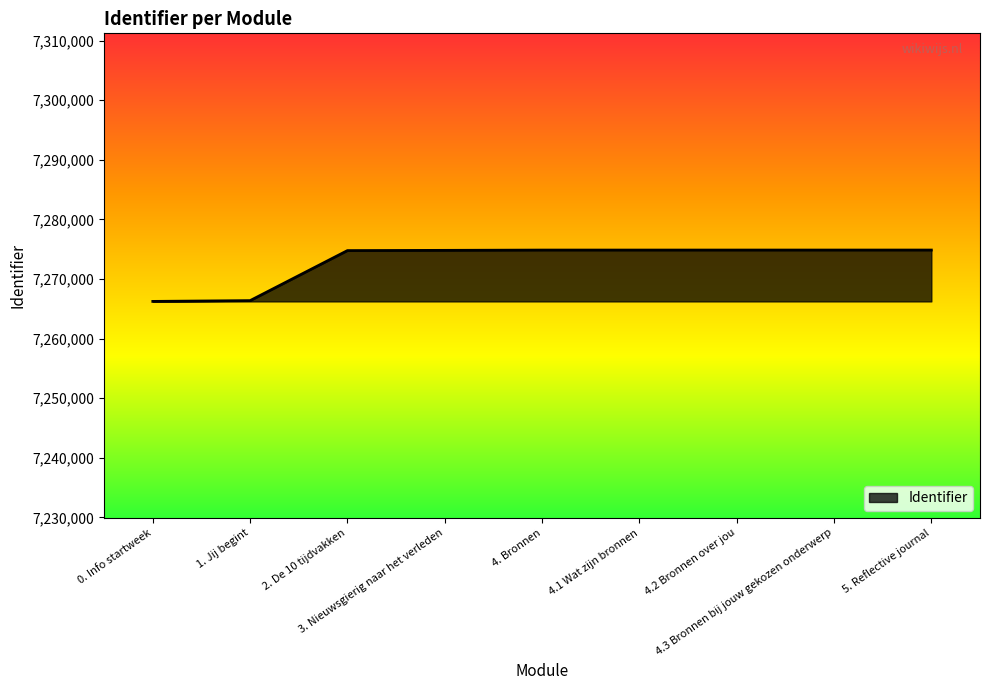

What is the difference between the maximum and minimum values?

8619